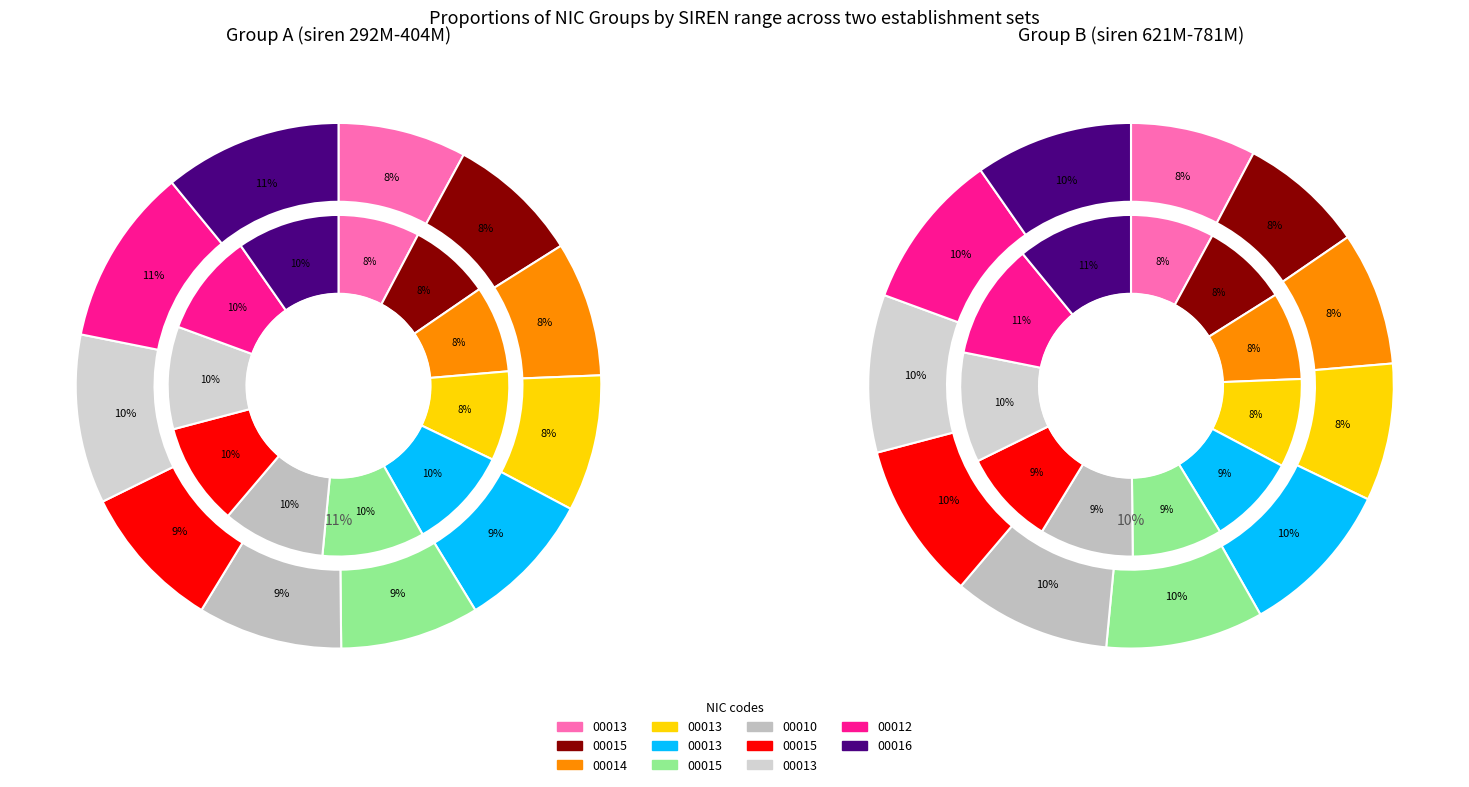

Which series has the largest range (max minus min)?

inner